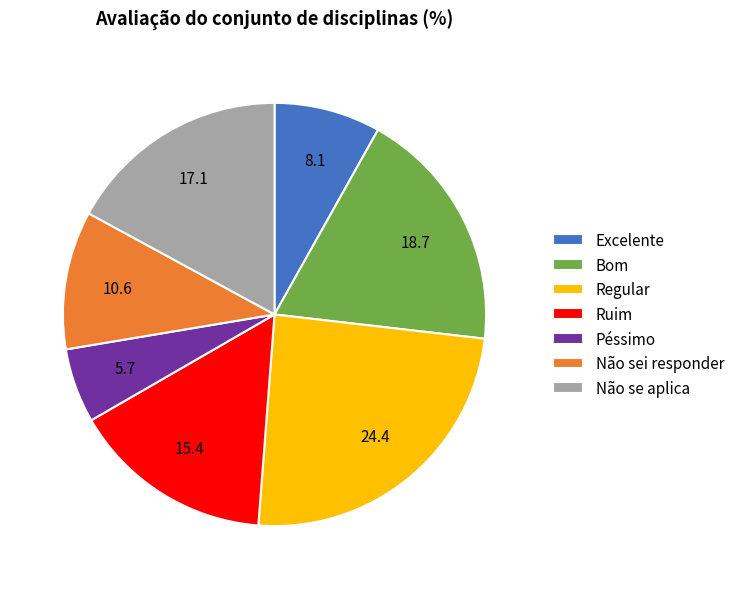

The Não se aplica slice represents 8% of the pie. True or false?

False